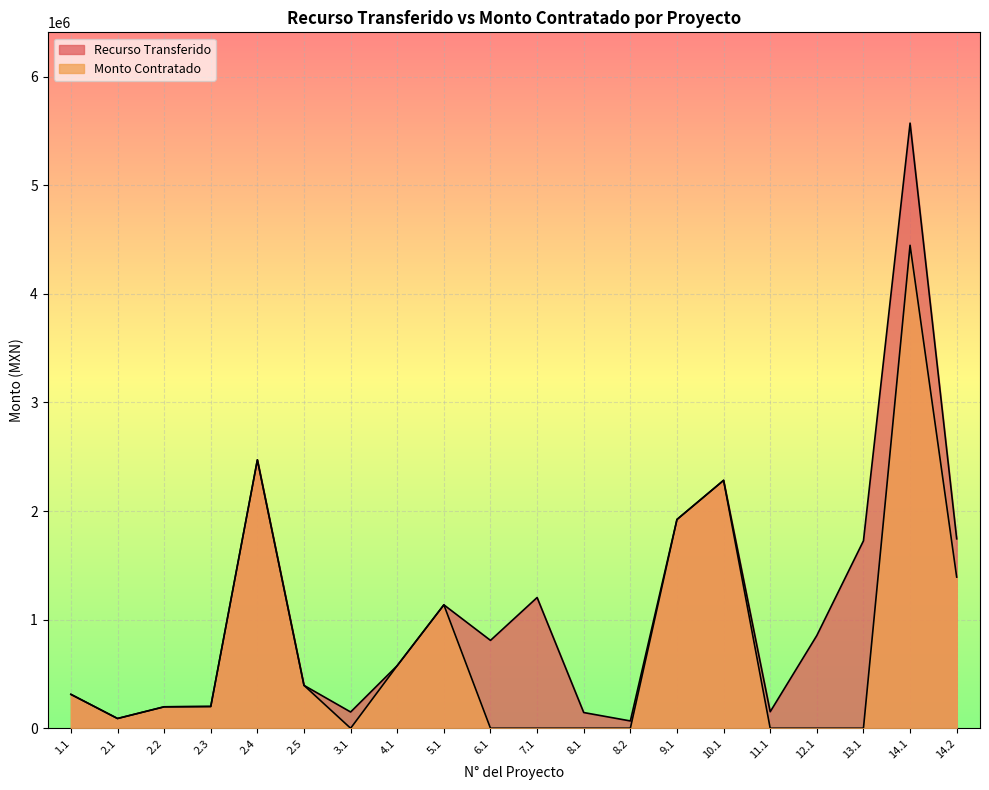

Reading left to right, list all the values displayed in this chart.

Recurso Transferido: 312187.5	89966.4	197576.2	200725.0	2471013.9	394861.0	149850.0	576922.5	1136362.5	809190.0	1203795.0	144855.0	67432.5	1923075.0	2282715.0	152347.5	854145.0	1725772.5	5571447.8	1744174.7
Monto Contratado: 312187.5	89966.4	197576.2	200725.0	2471013.9	394861.0	0.0	576922.5	1136362.5	0.0	0.0	0.0	0.0	1921556.7	2282389.7	0.0	0.0	0.0	4446254.2	1391926.2